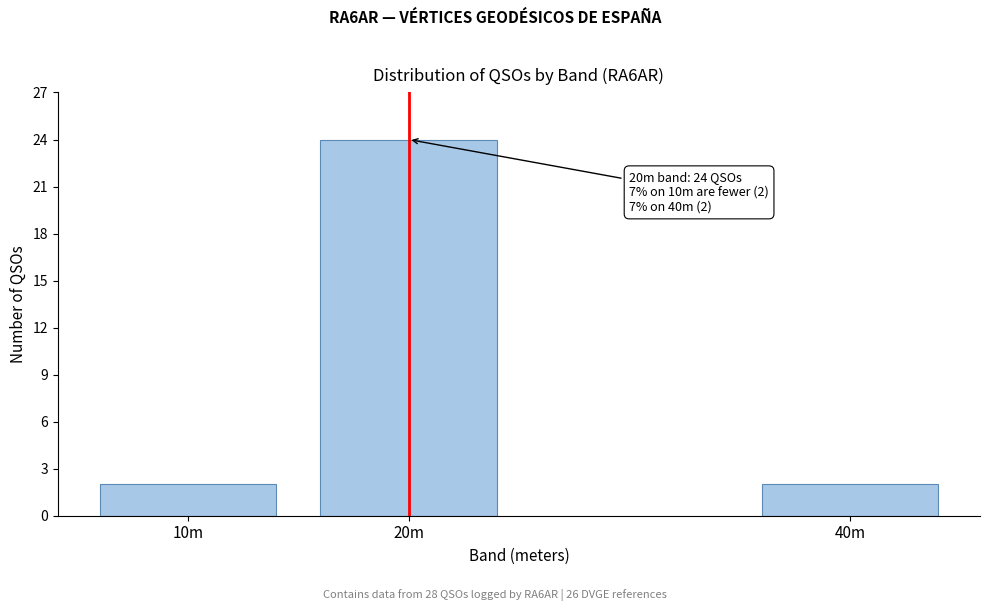

Reading left to right, list all the values displayed in this chart.

2	24	2